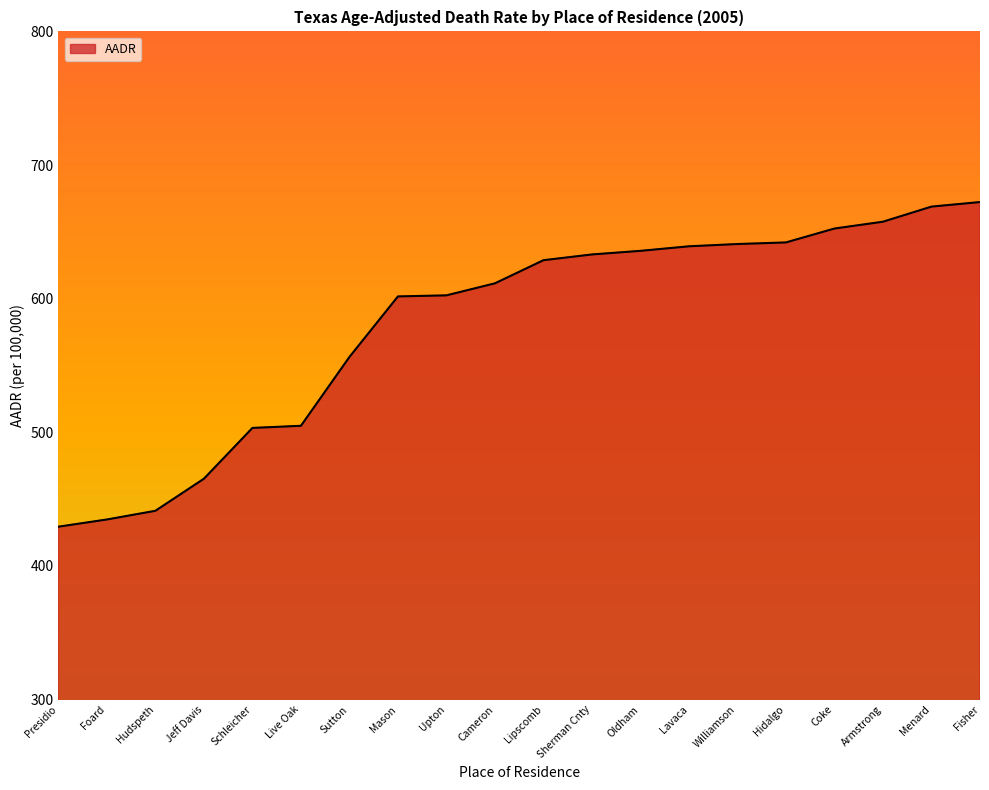

What is the sum of all values?

11622.3